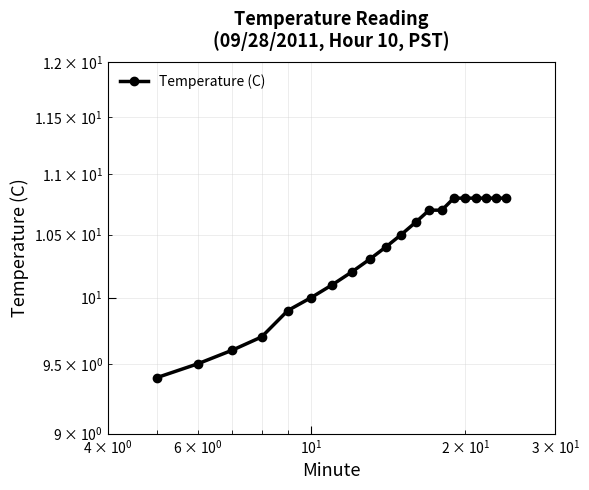

Is it true that the value at 19 is 5.1?

False